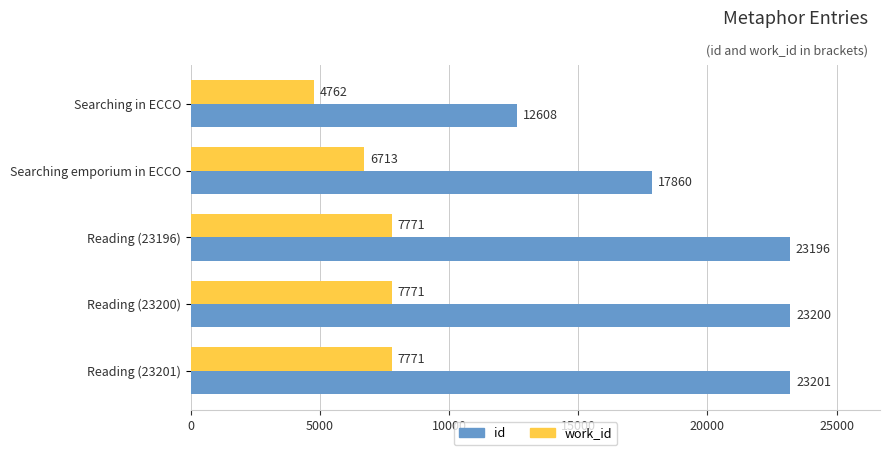

True or false: id has a value of 23196 at Reading (23196).

True